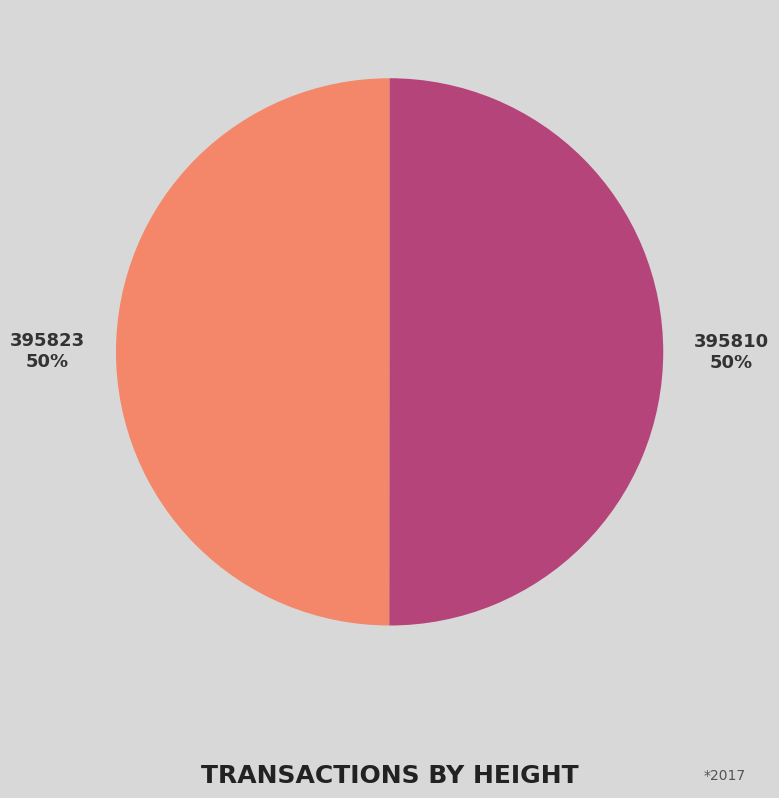

True or false: 395810 accounts for 64% of the total.

False